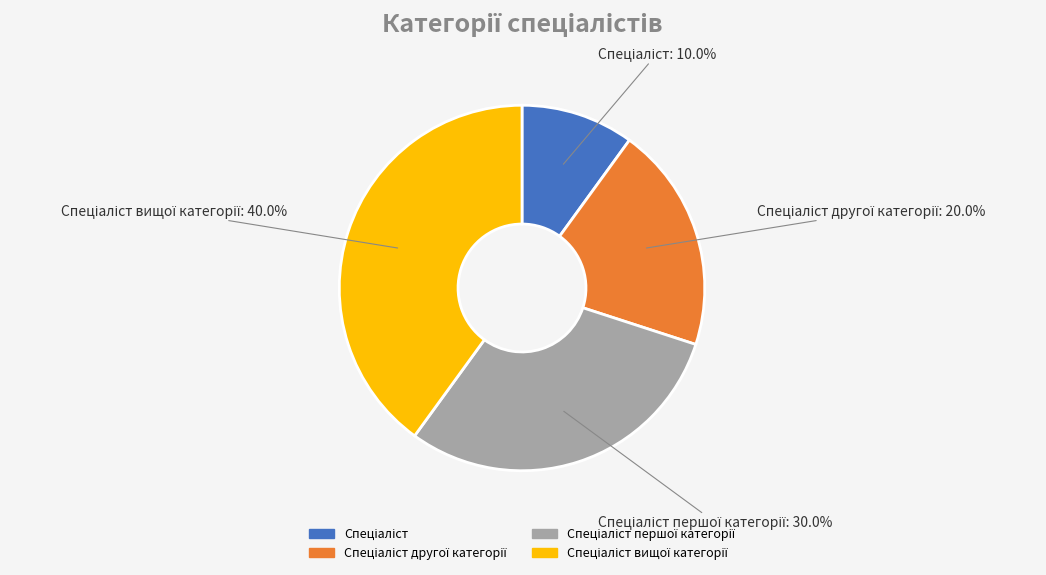

Count the number of slices in the pie.

4